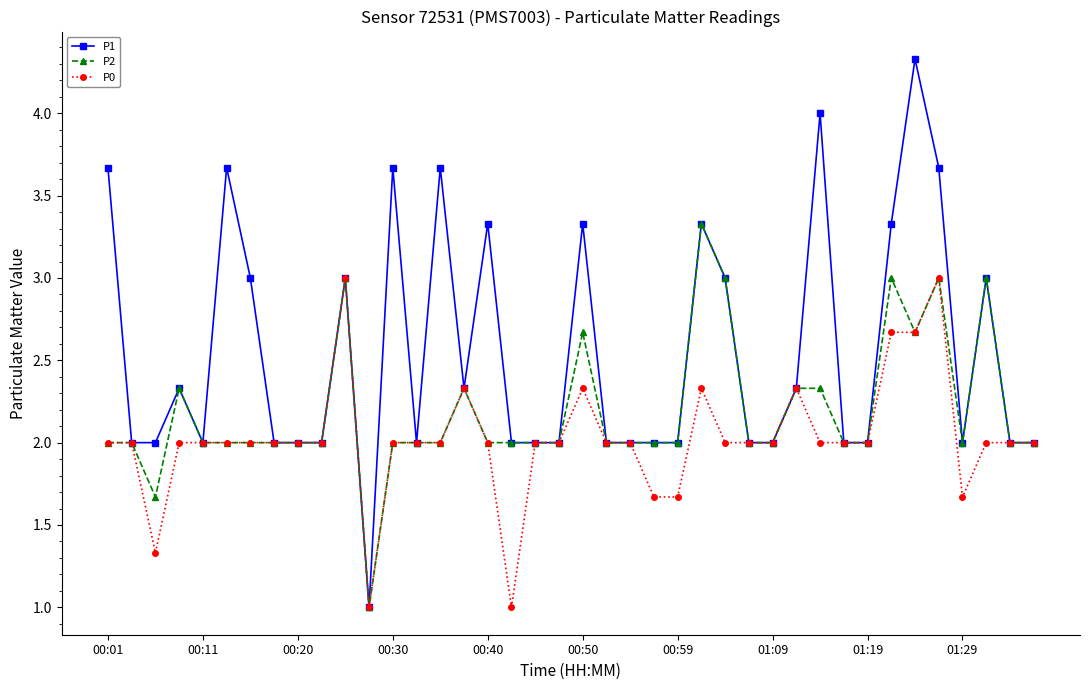

What is the average value of the P1 series?

2.5